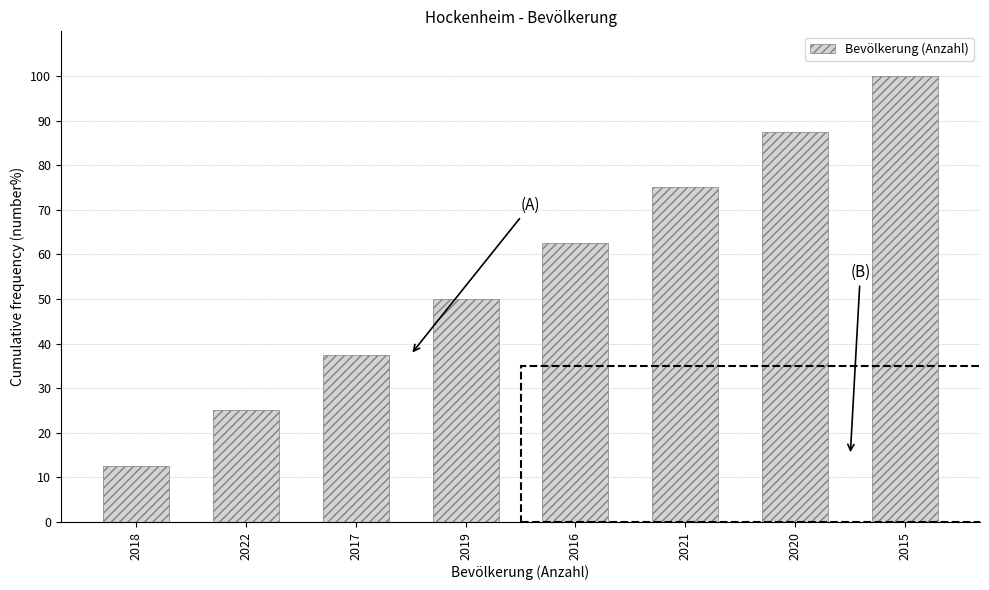

Reading left to right, what are all the values shown in this chart?

2018=12.5	2022=25.0	2017=37.5	2019=50.0	2016=62.5	2021=75.0	2020=87.5	2015=100.0